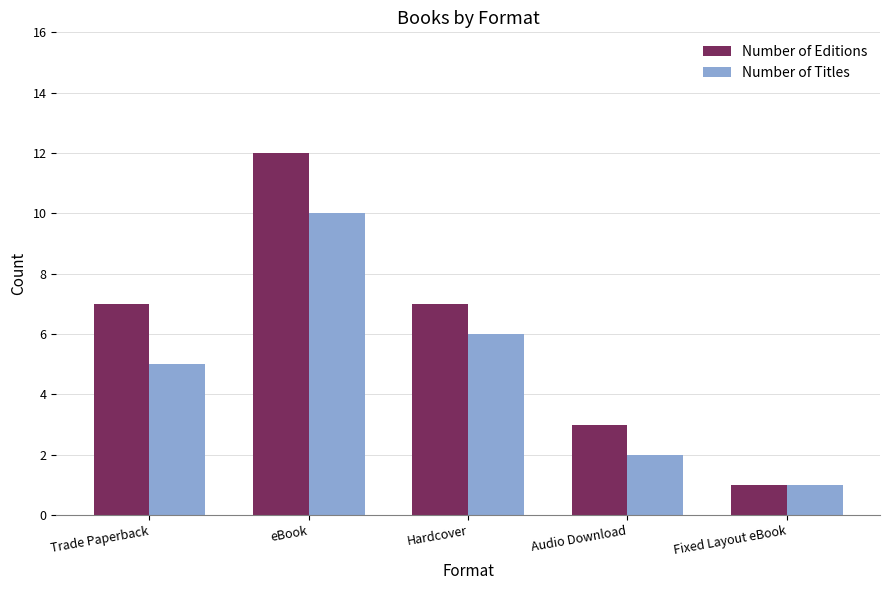

What is the total value across all series at Audio Download?

5